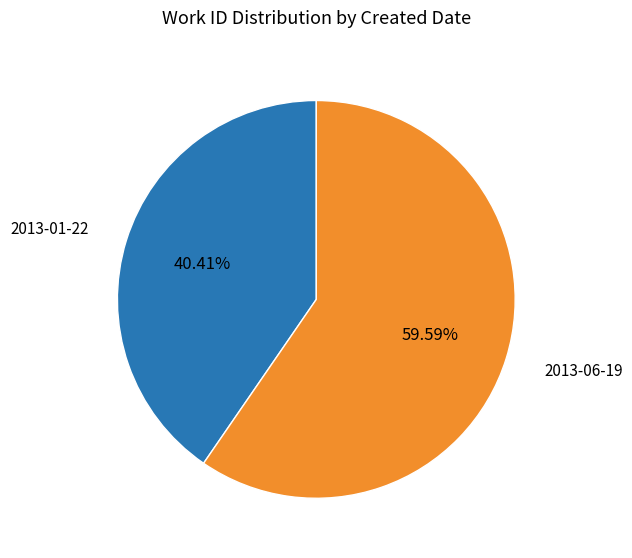

Approximately how many times larger is the value at 2013-06-19 compared to 2013-01-22?

1.5